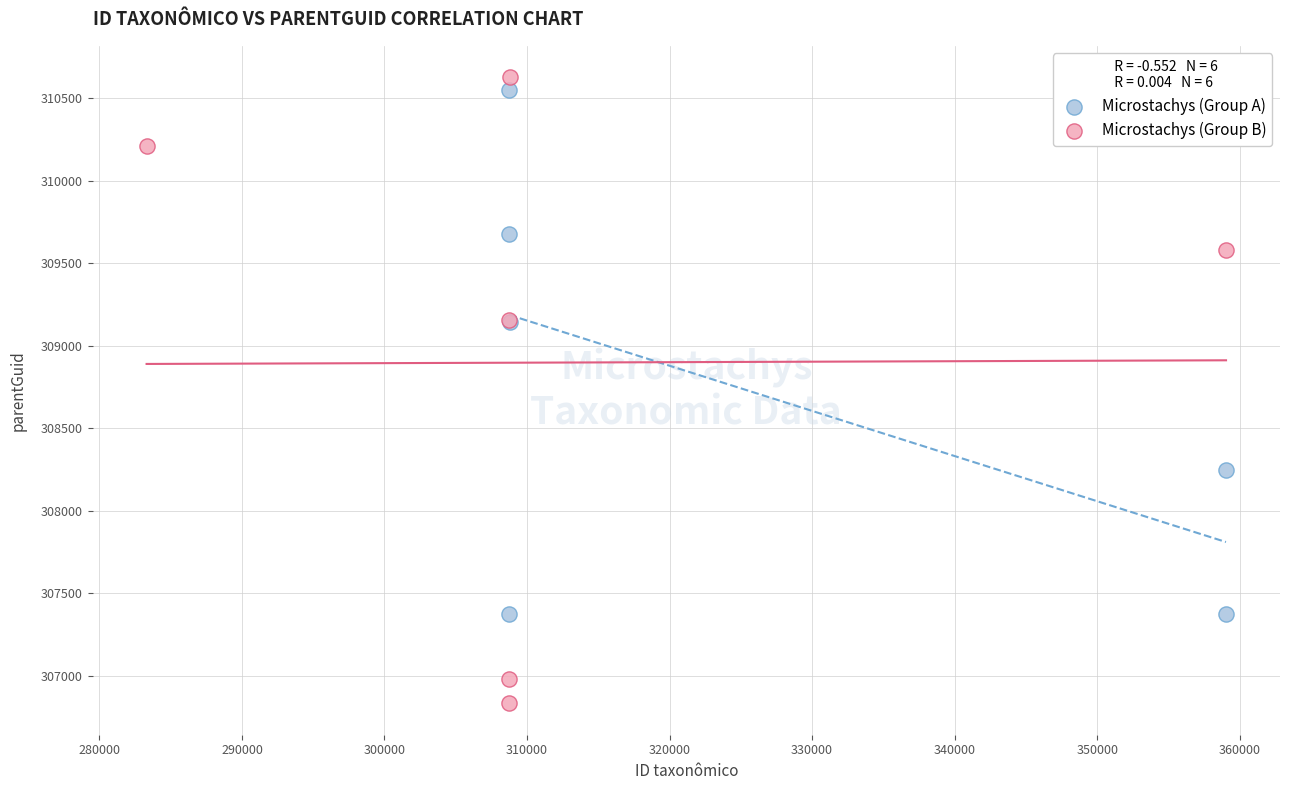

Which series has the widest spread of Y values?

Microstachys (Group B)